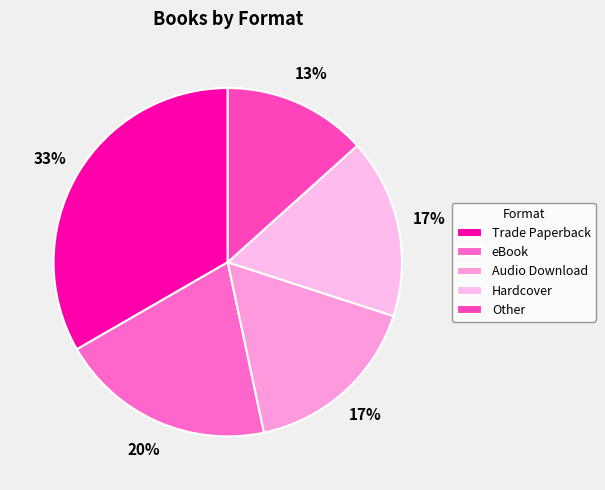

Rank the categories by value from lowest to highest.

Other, Audio Download, Hardcover, eBook, Trade Paperback